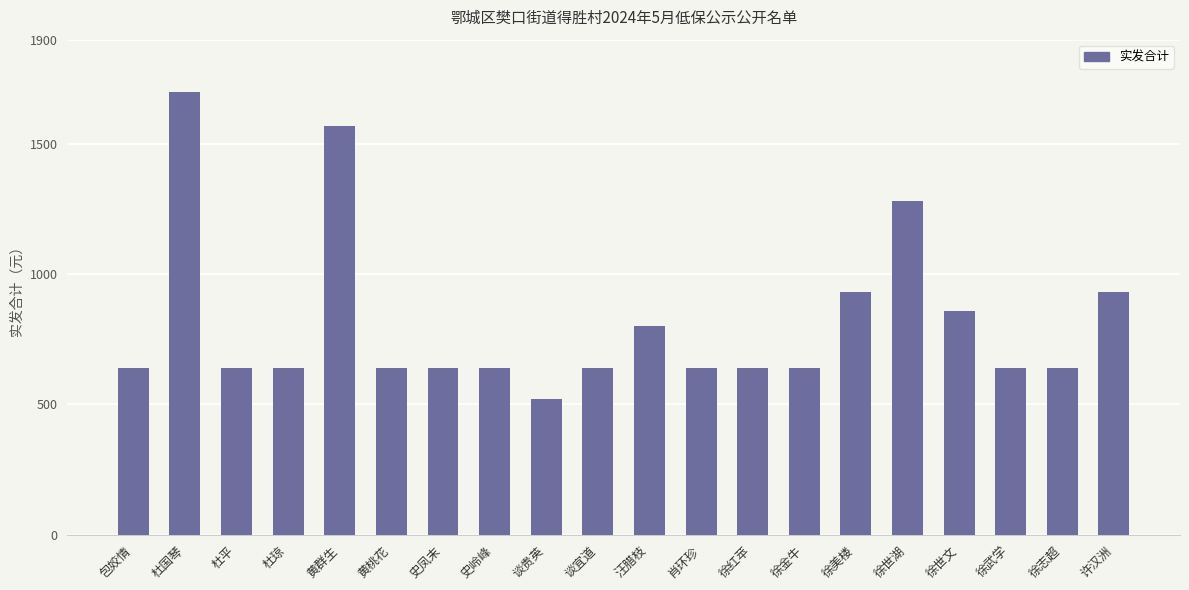

The value at 包姣情 is 427. True or false?

False